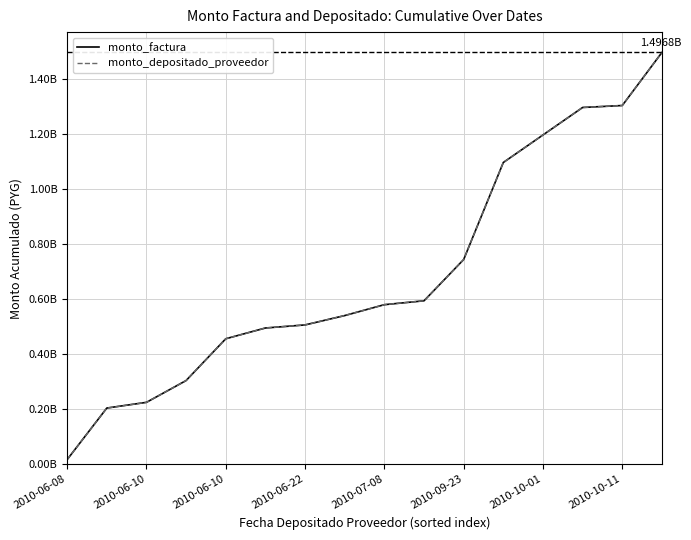

Which category has the highest value in the monto_factura series?

15